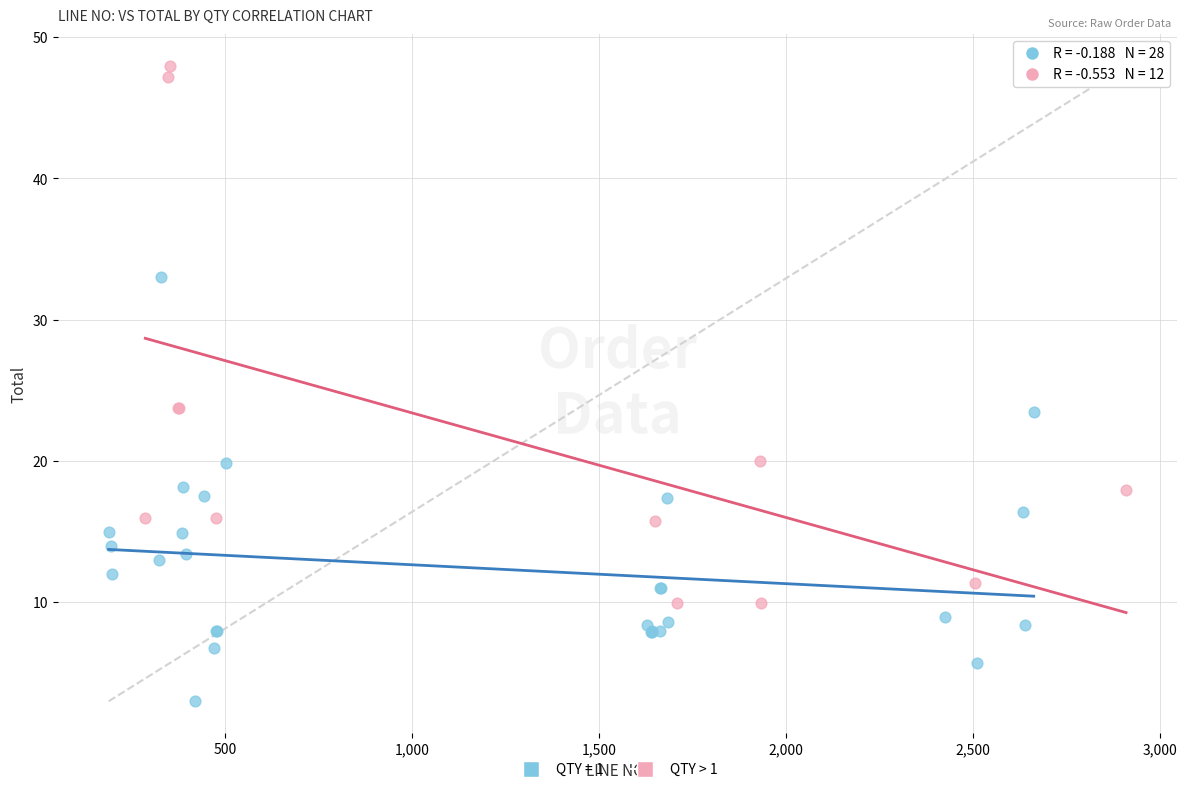

Which series contains the lowest Y value?

QTY = 1